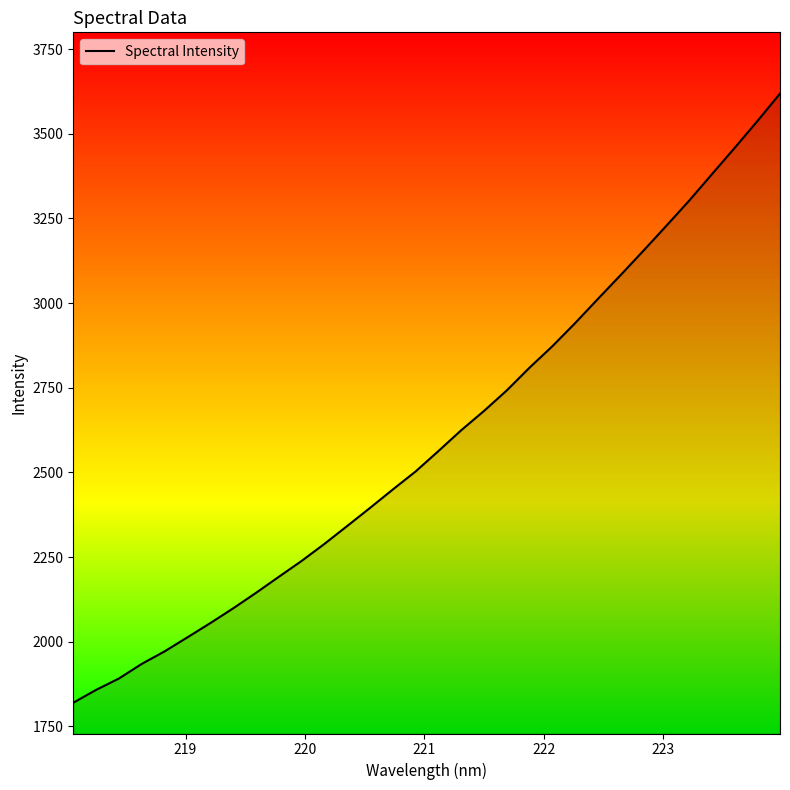

What is the difference between the maximum and minimum values?

1799.2